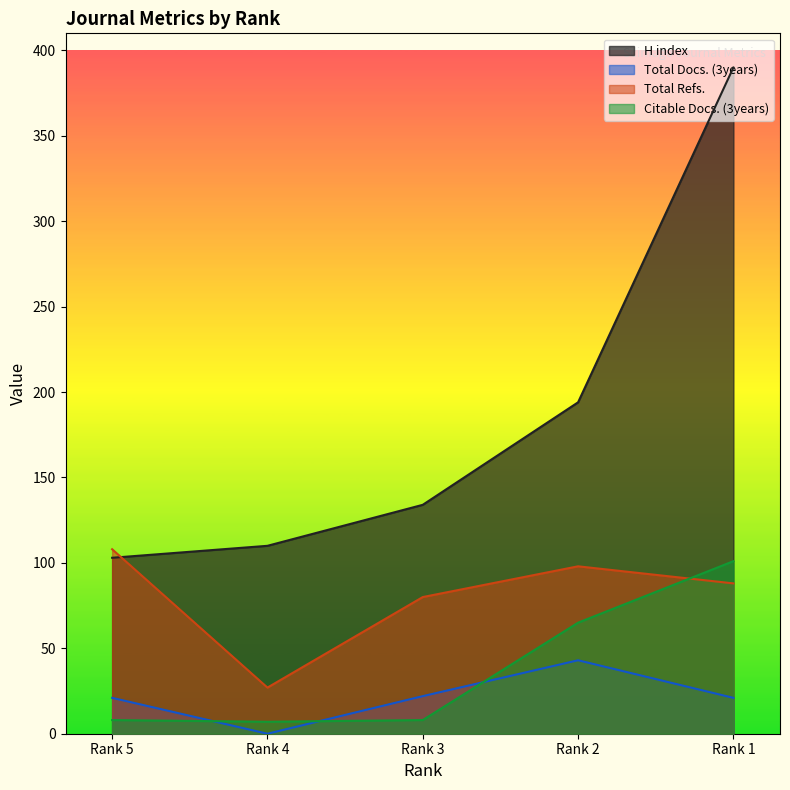

What is the sum of all Total Refs. values?

401